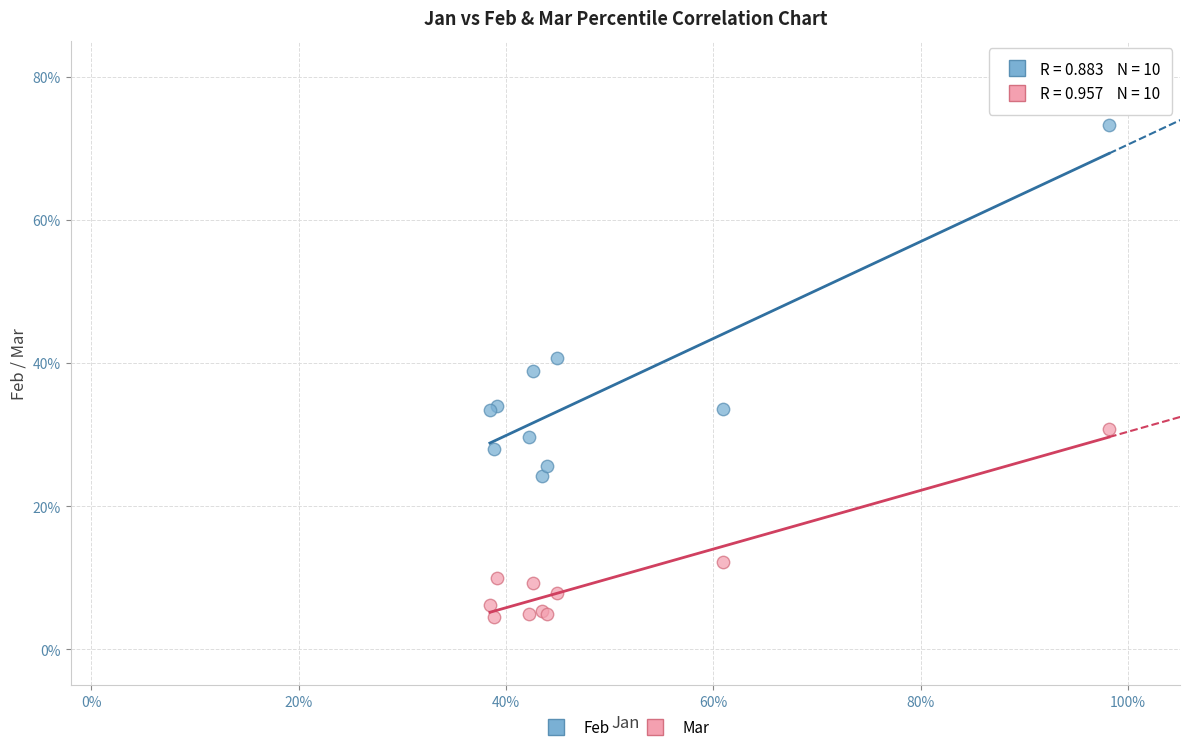

What are all the series names shown in the legend?

Feb, Mar